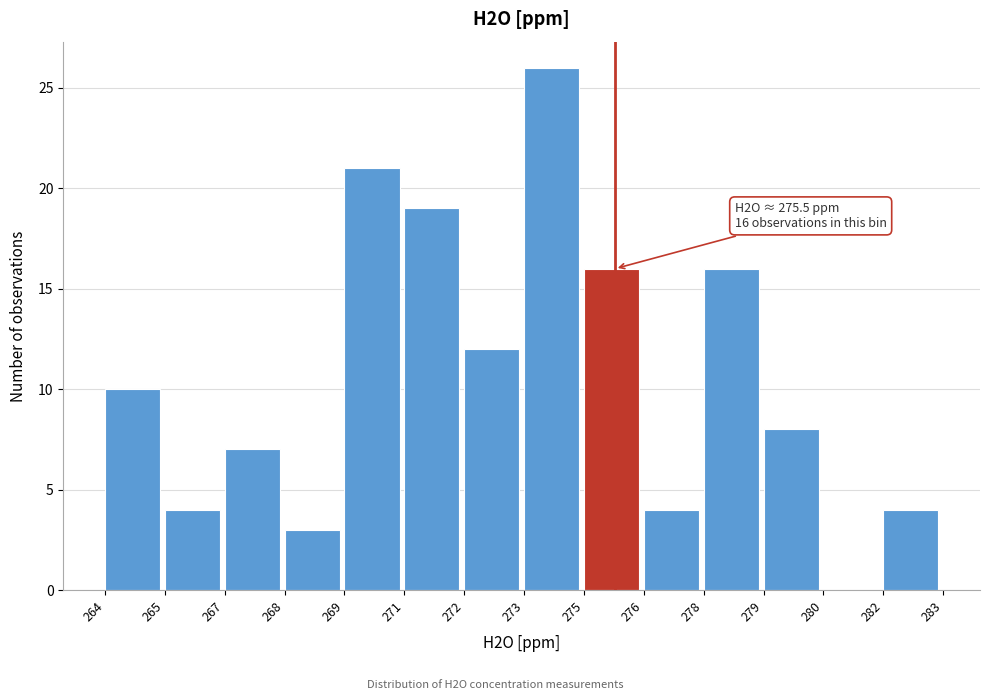

Reading left to right, transcribe all the data shown in this chart.

264=10	265=4	267=7	268=3	269=21	271=19	272=12	273=26	275=16	276=4	278=16	279=8	280=0	282=4